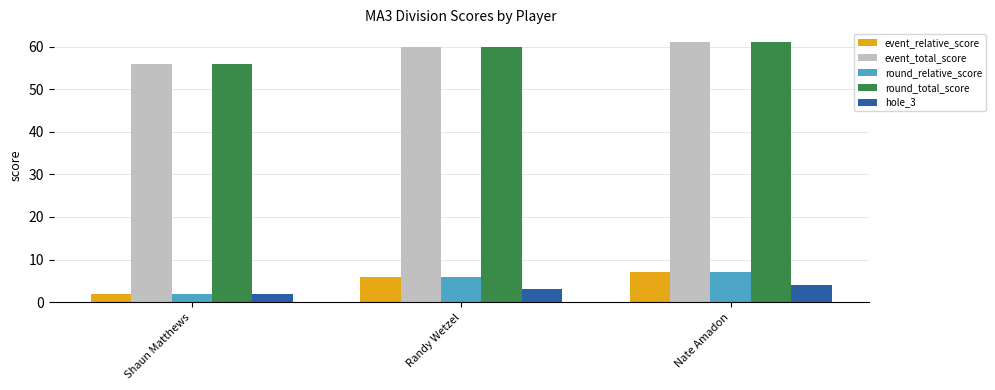

The value of hole_3 at Randy Wetzel is 3. True or false?

True